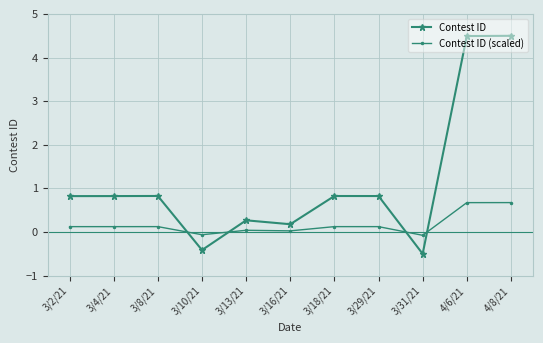

The value of Contest ID at 3/4/21 is 0.8. True or false?

True